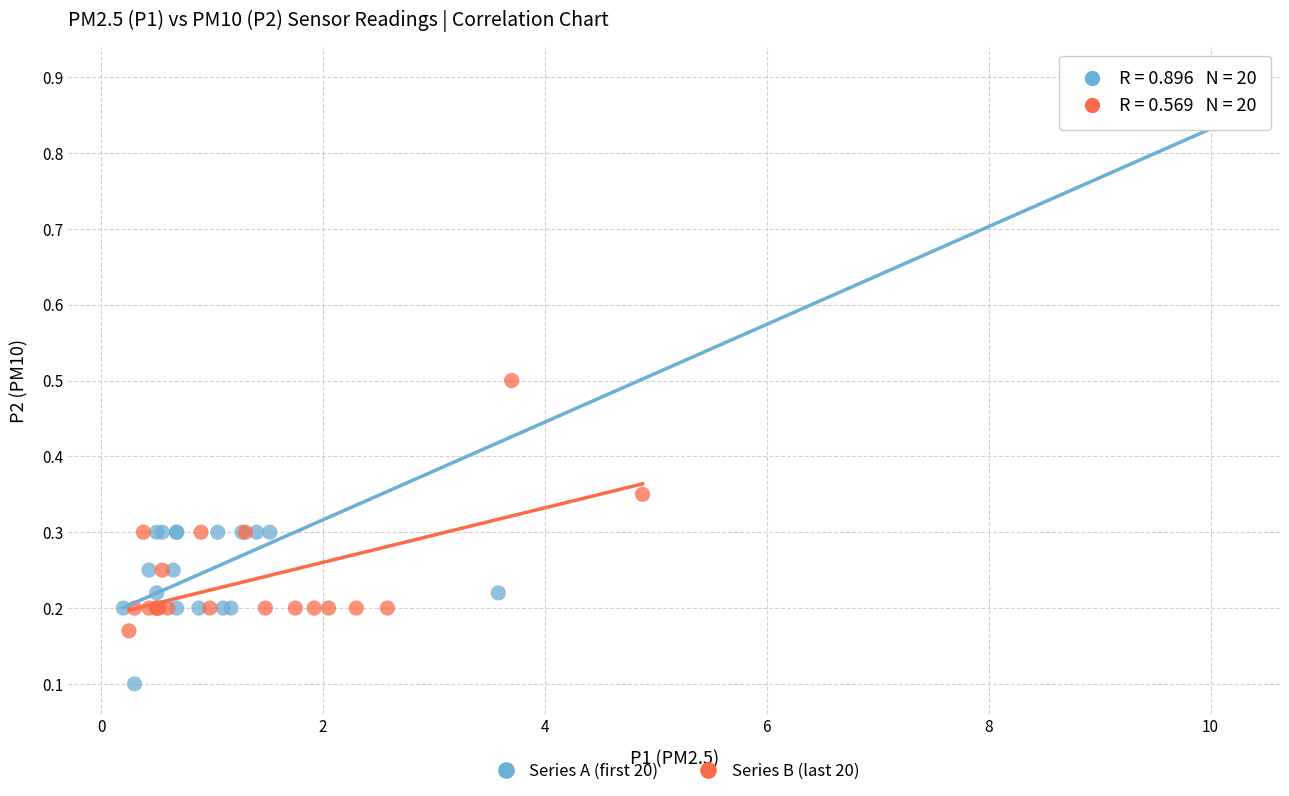

Which series has the widest spread of Y values?

Series A (first 20)